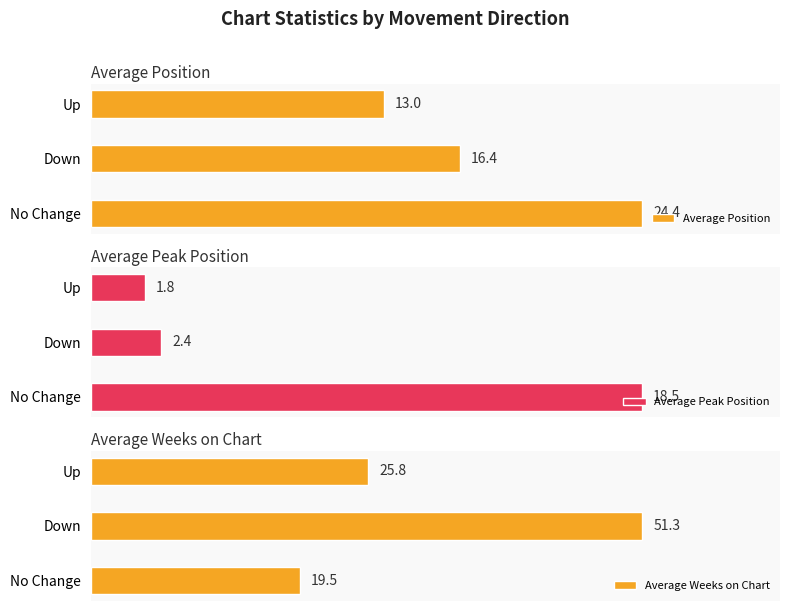

Reading right to left, transcribe all the data shown in this chart.

Average Position: 2=13.0	1=16.4	0=24.4
Average Peak Position: 2=1.8	1=2.4	0=18.5
Average Weeks on Chart: 2=25.8	1=51.3	0=19.5